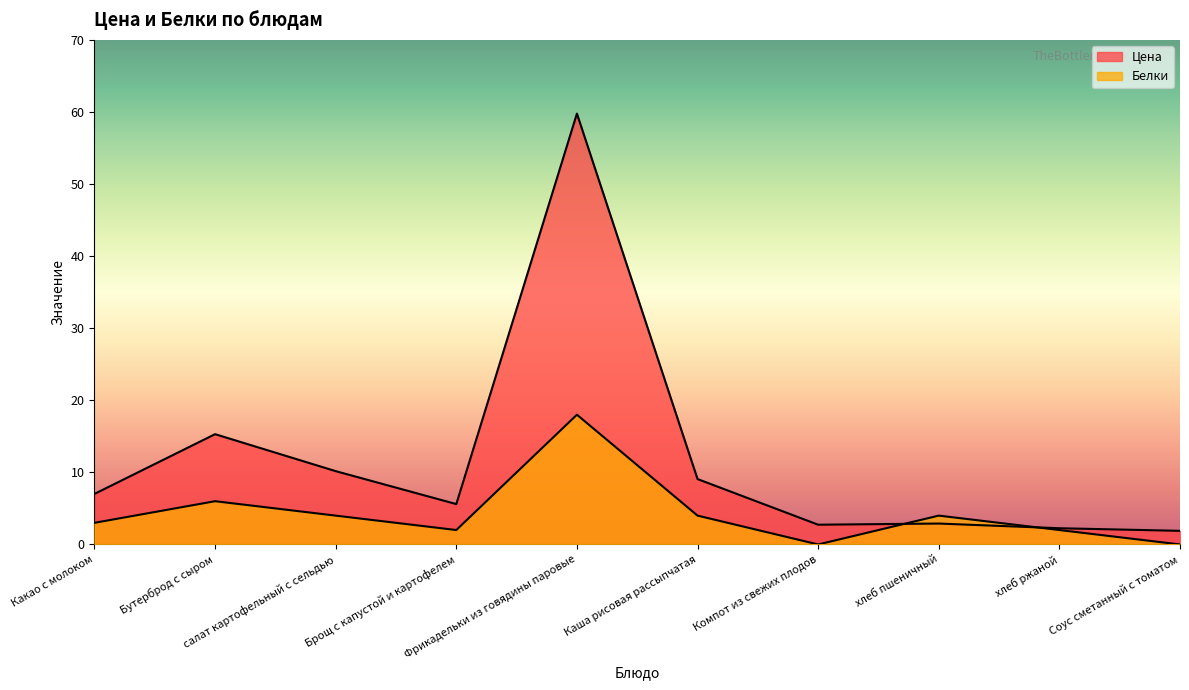

Does the chart display data point markers on the line(s)?

No